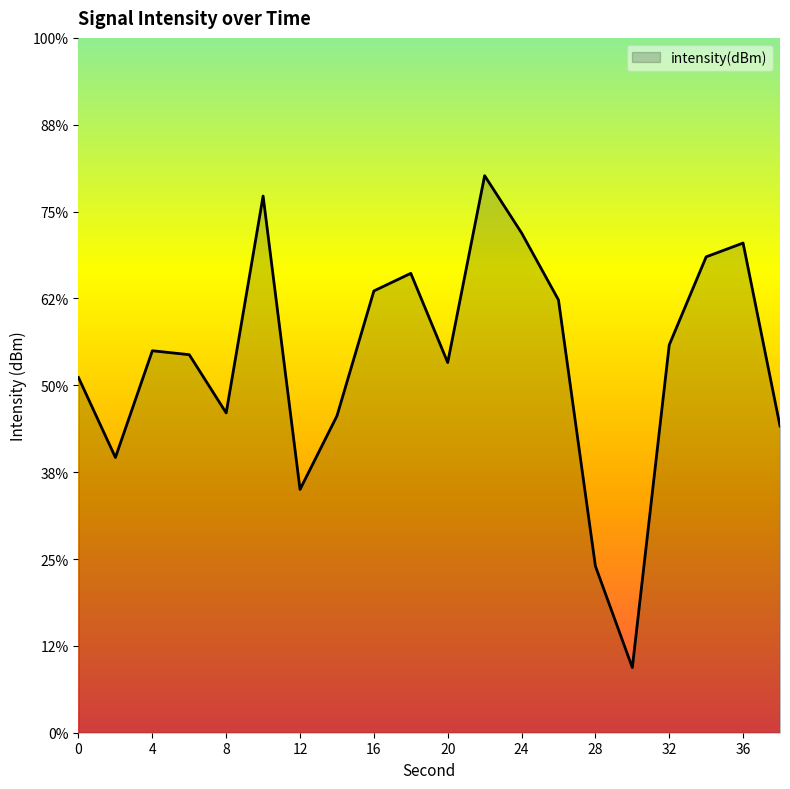

The chart shows a value of -51.0 at 34. True or false?

False